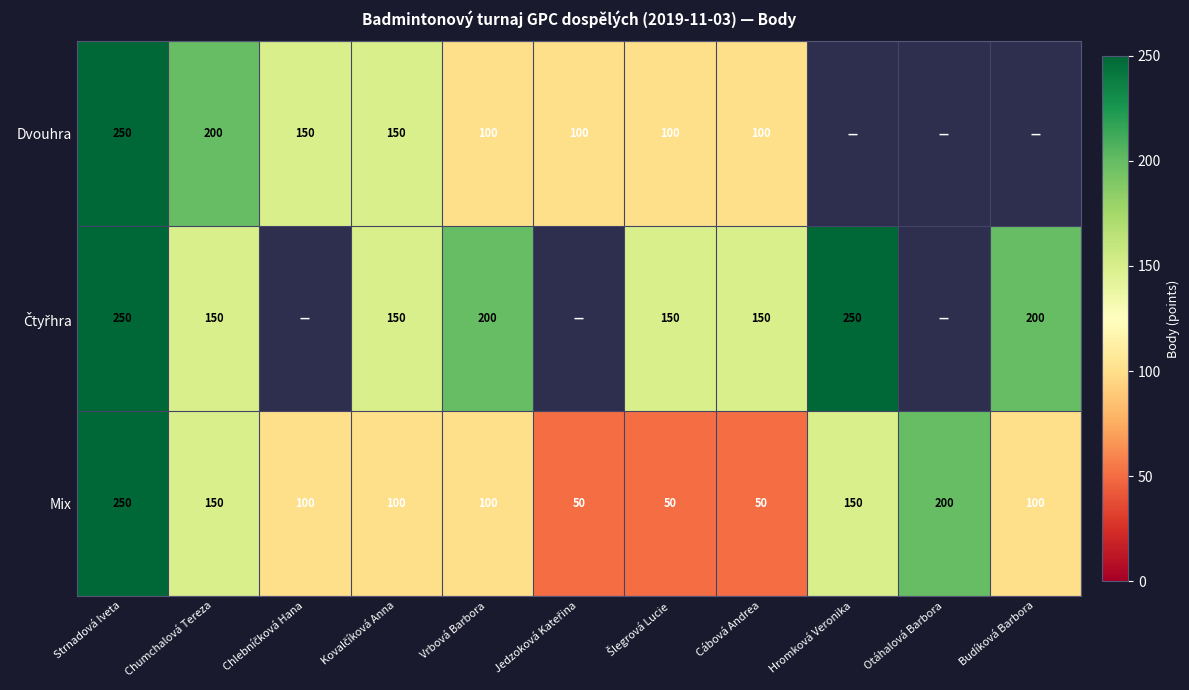

What is the total value across all series at Cábová Andrea?

300